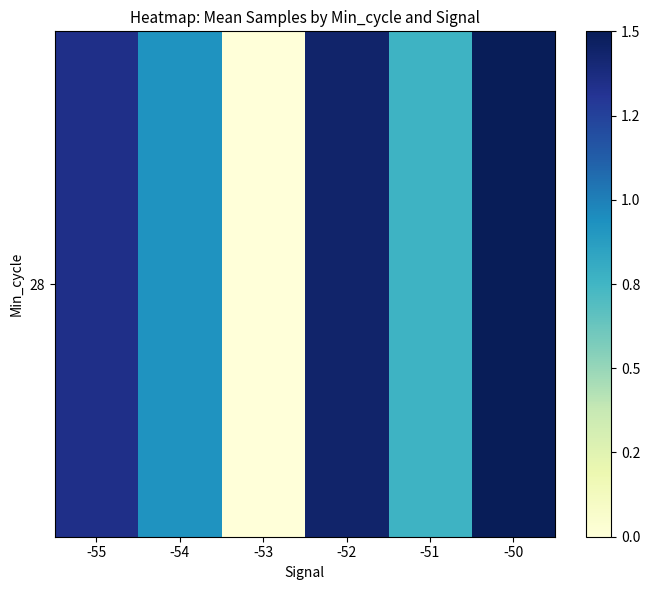

What is the sum of all values?

6.0